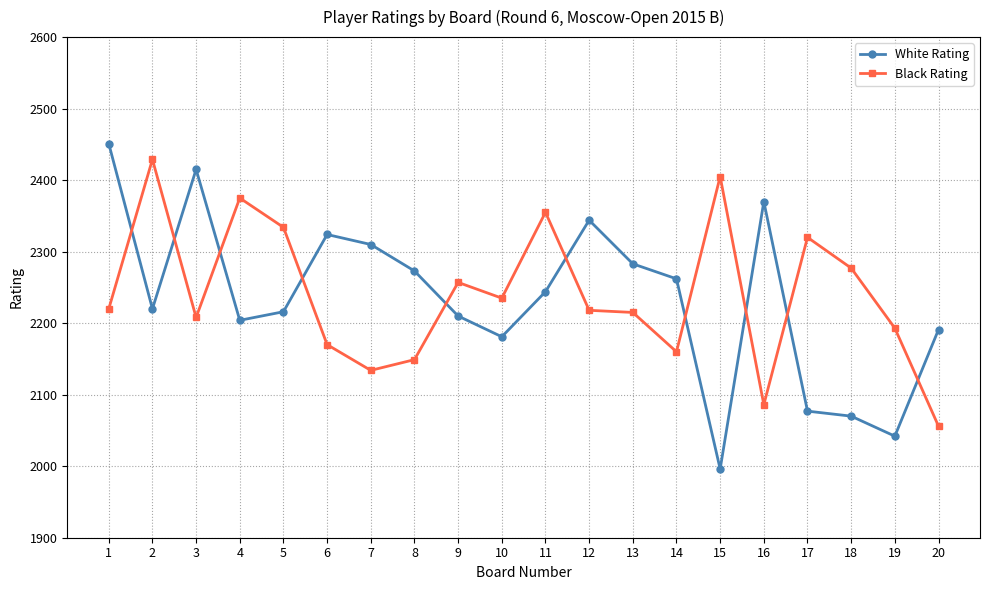

In White Rating, how many points are lower than both neighbors (excluding endpoints)?

5